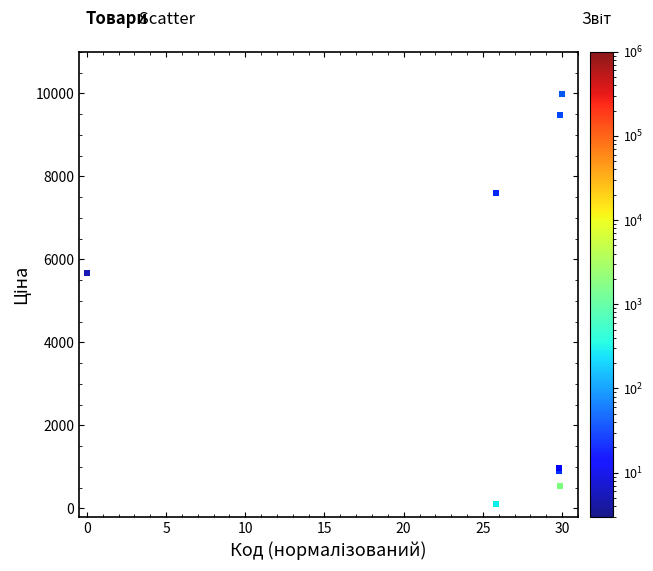

What Y value in the scatter plot is closest to 5044?

5673.8